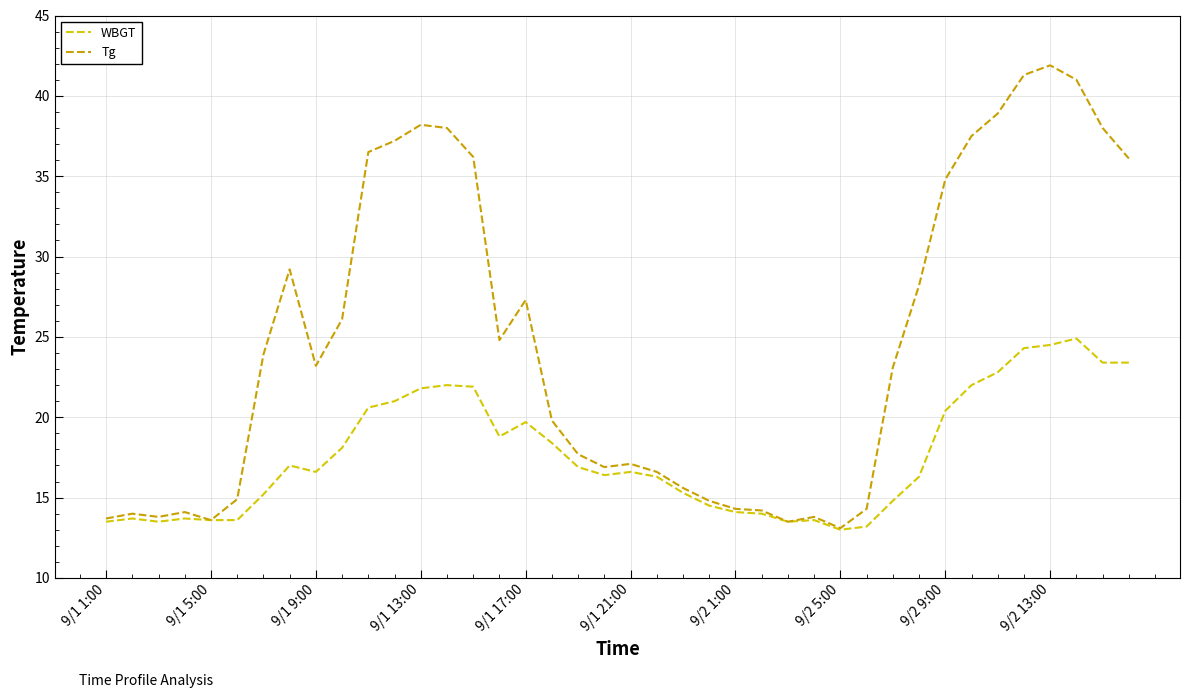

Which series has the largest range (max minus min)?

Tg